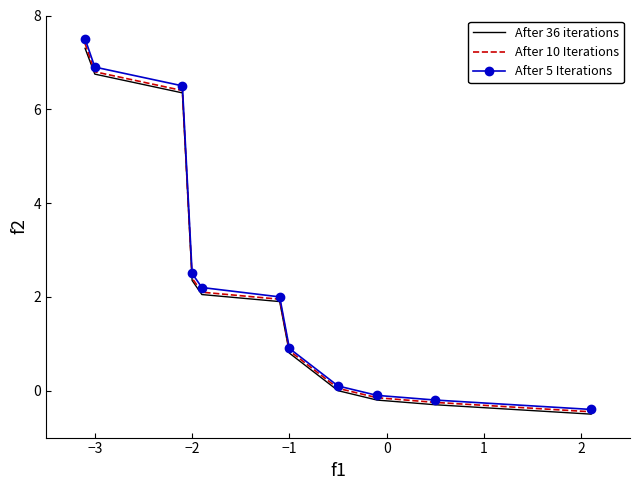

True or false: After 10 Iterations has more than 2 interior local peaks.

False